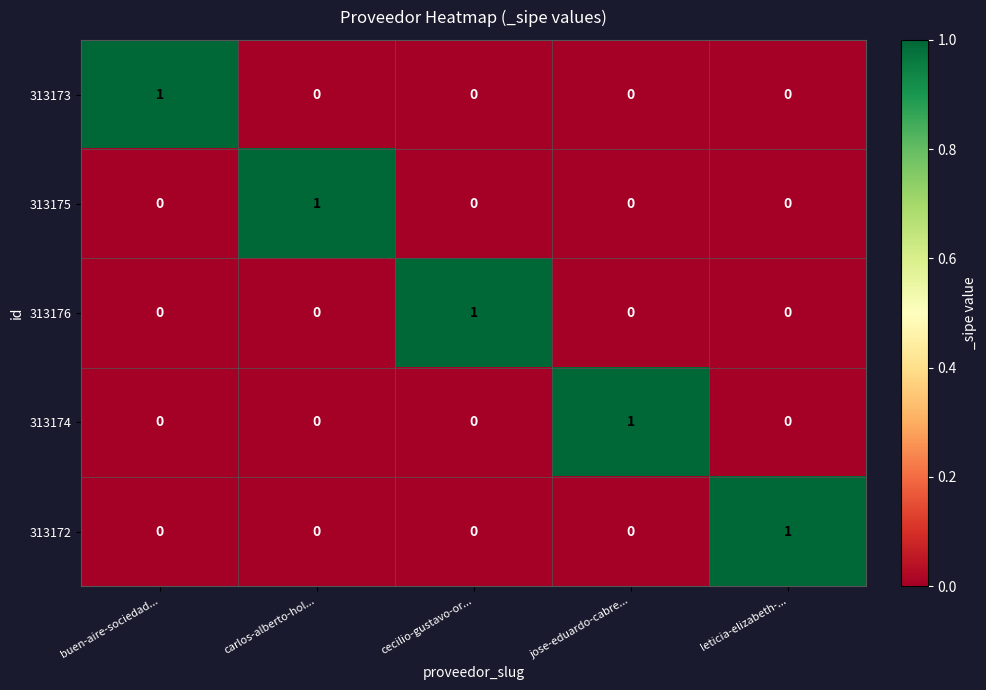

The 313175 series shows 1 at carlos-alberto-hol.... True or false?

True